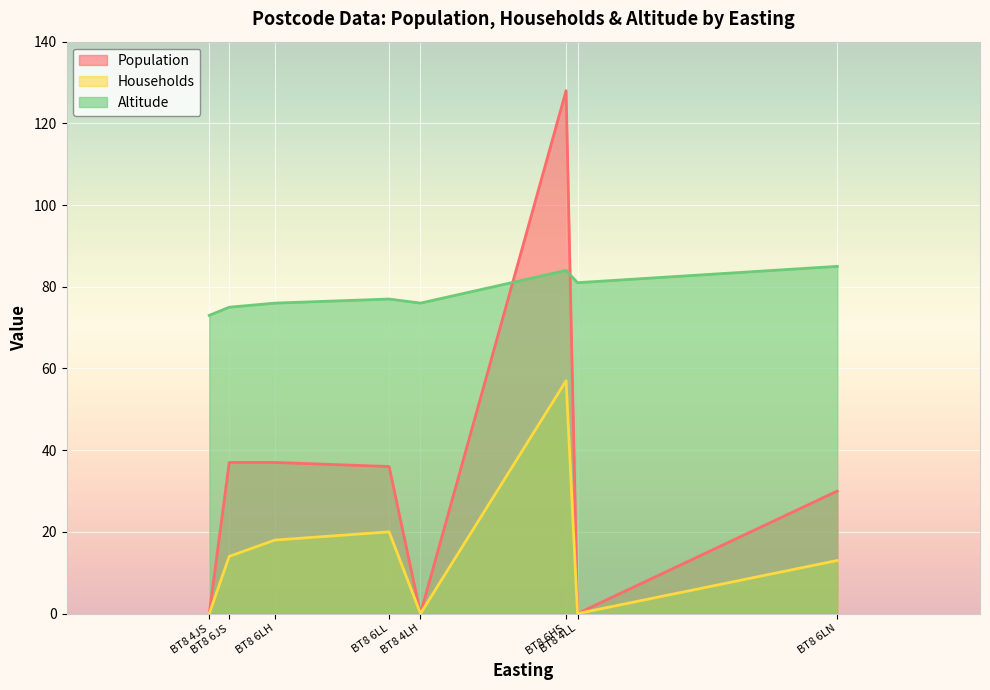

At which label does Altitude reach its minimum?

BT8 4JS